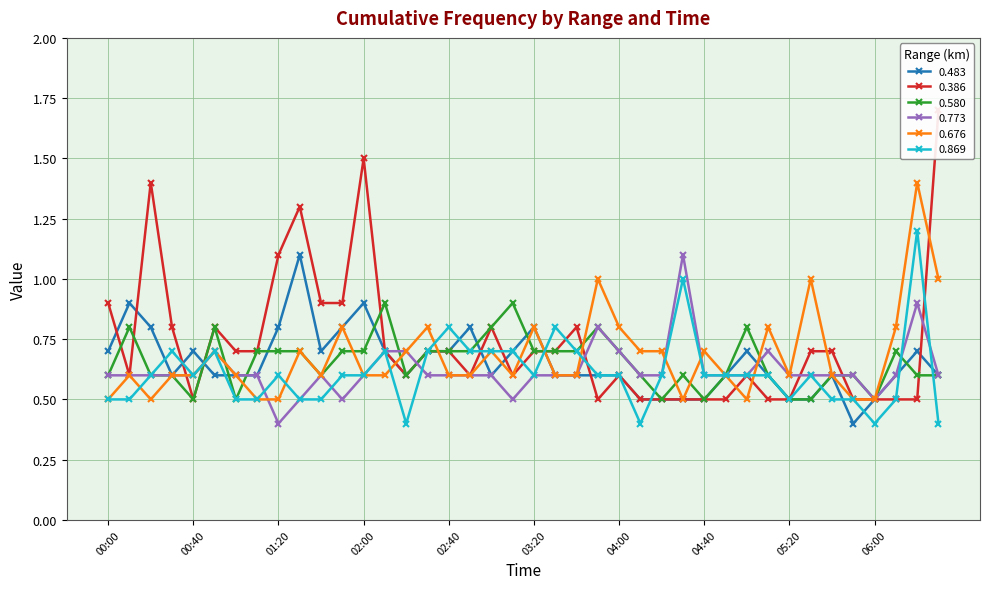

True or false: 0.773 and 0.676 intersect in this chart.

True